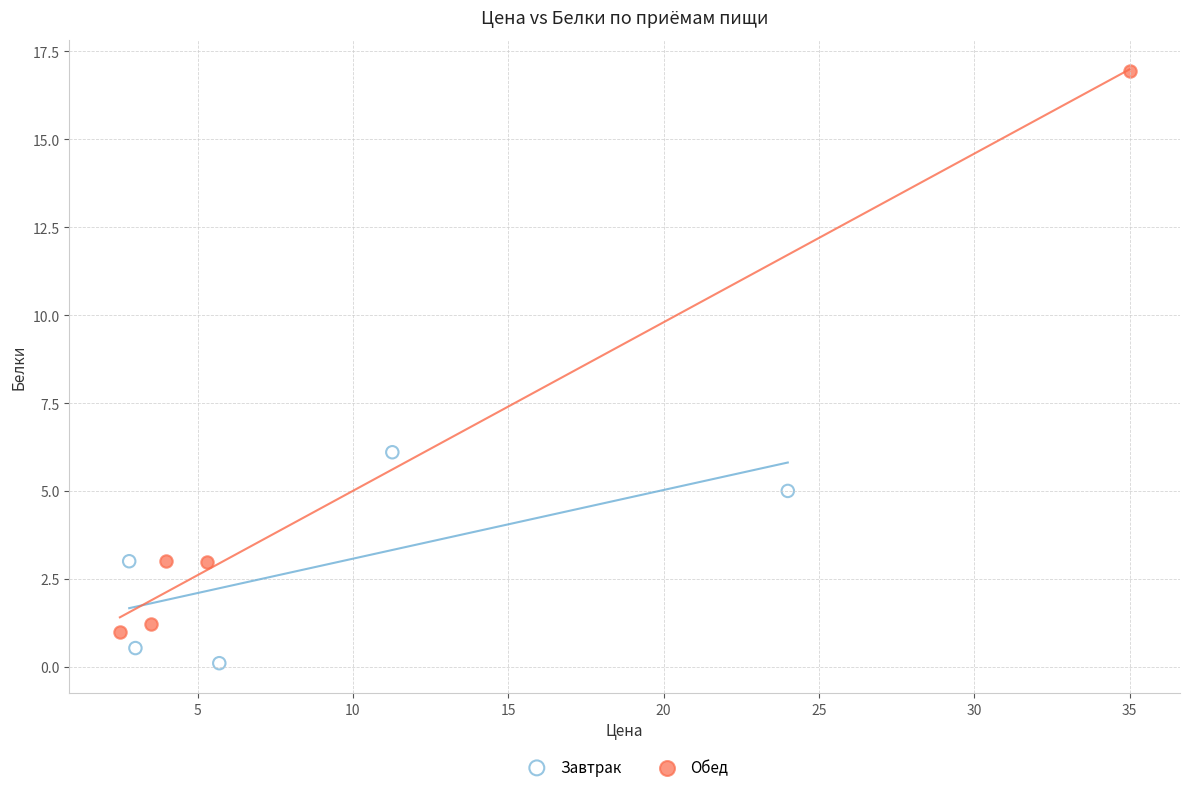

Which series reaches the maximum Y coordinate?

Обед